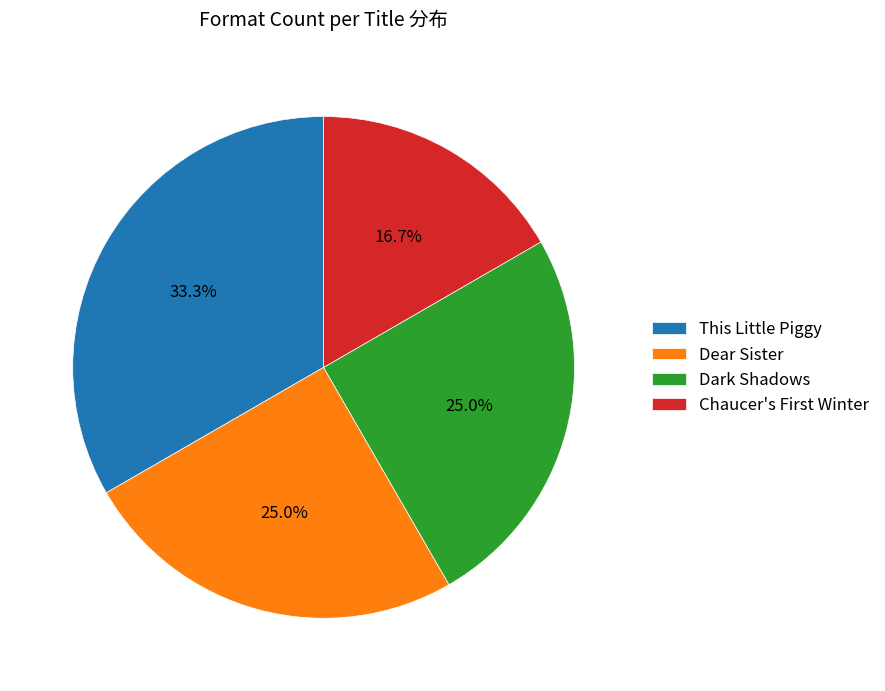

Which has a higher value, This Little Piggy or Dear Sister?

This Little Piggy